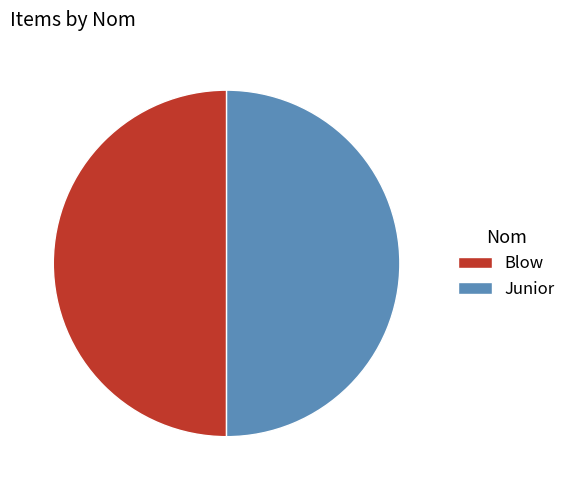

Is the sum of Junior and Blow greater than half?

Yes